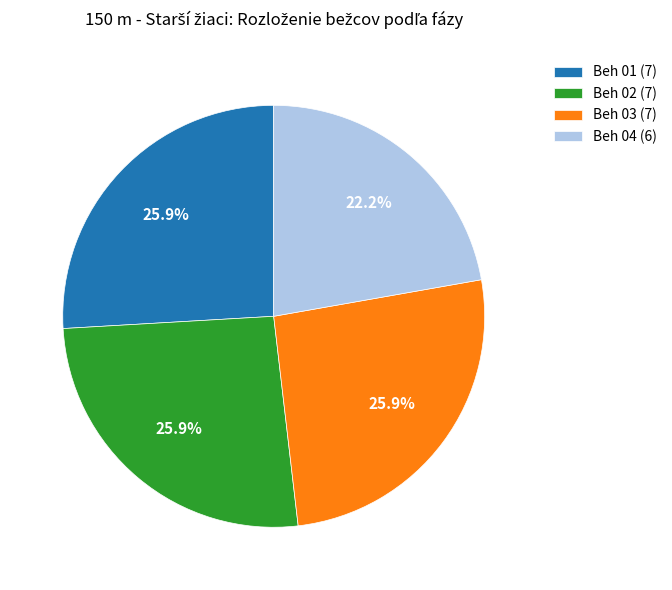

What percentage is NOT represented by Beh 04?

77.8%